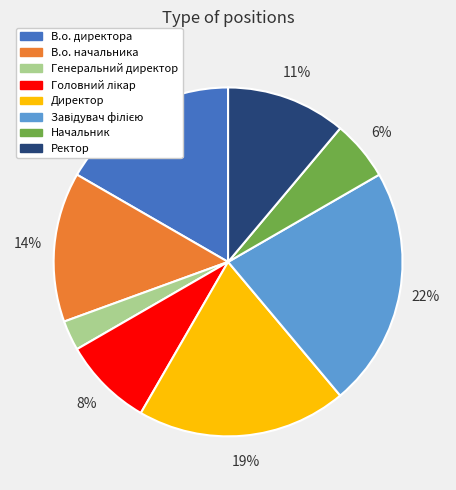

Between Начальник and Директор, which is larger?

Директор